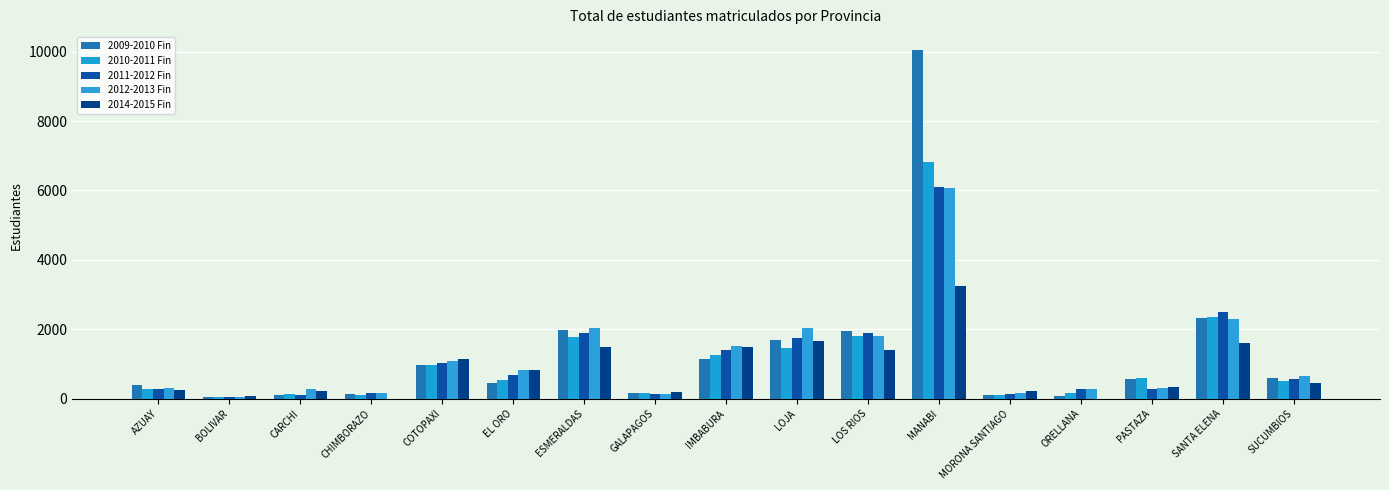

Which series has the largest total across all categories?

2009-2010 Fin